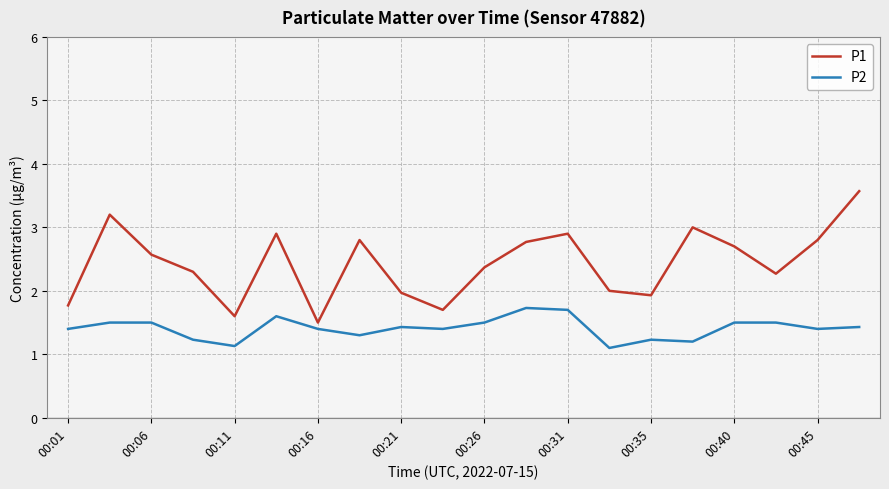

Which series has the widest spread of values?

P1